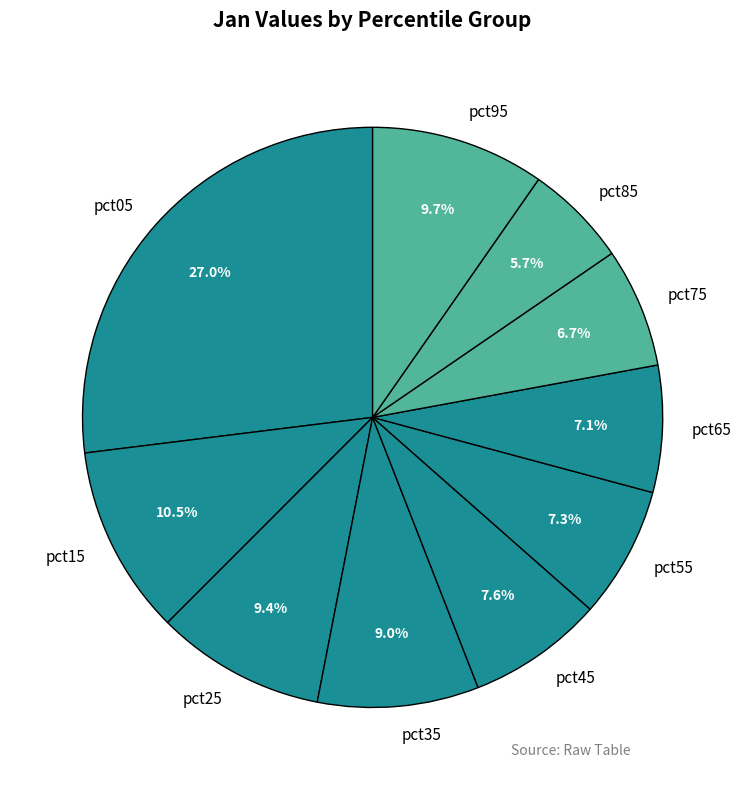

What is the smallest slice in the pie chart?

pct85